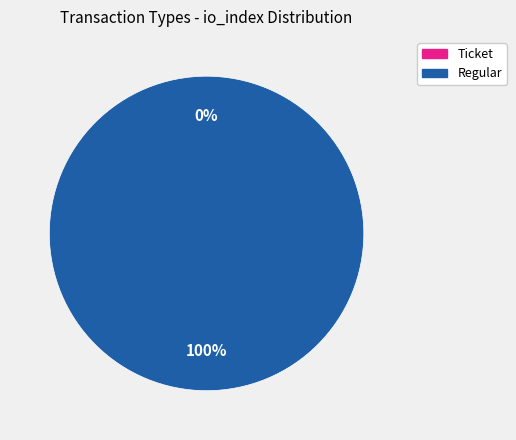

What is the largest slice in the pie chart?

Regular